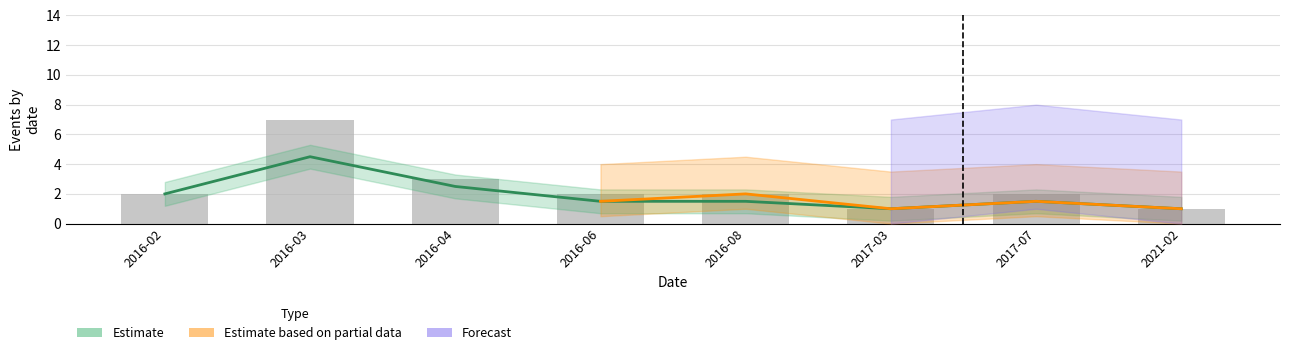

At which label does Forecast reach its minimum?

2017-03